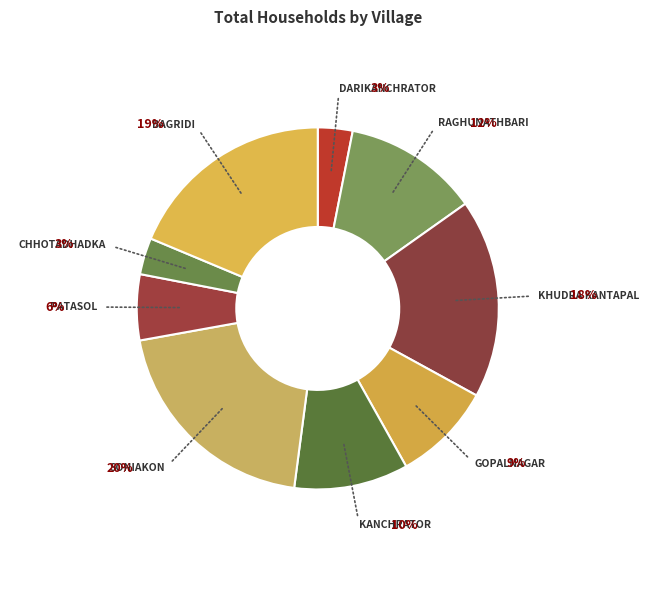

Does Khudra Kantapal account for over 50% of the chart?

No